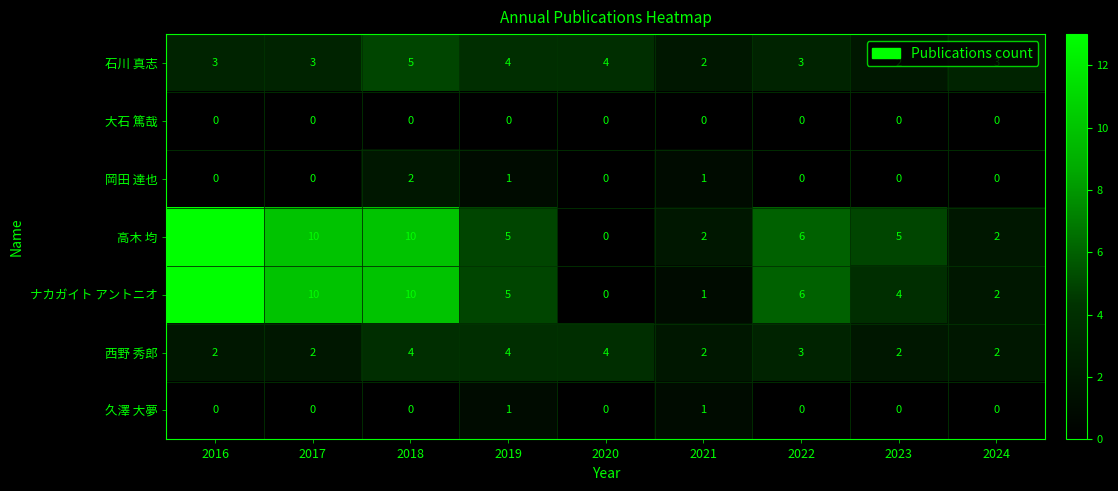

What is the sum of the ナカガイト アントニオ values at 2021 and 2019?

6